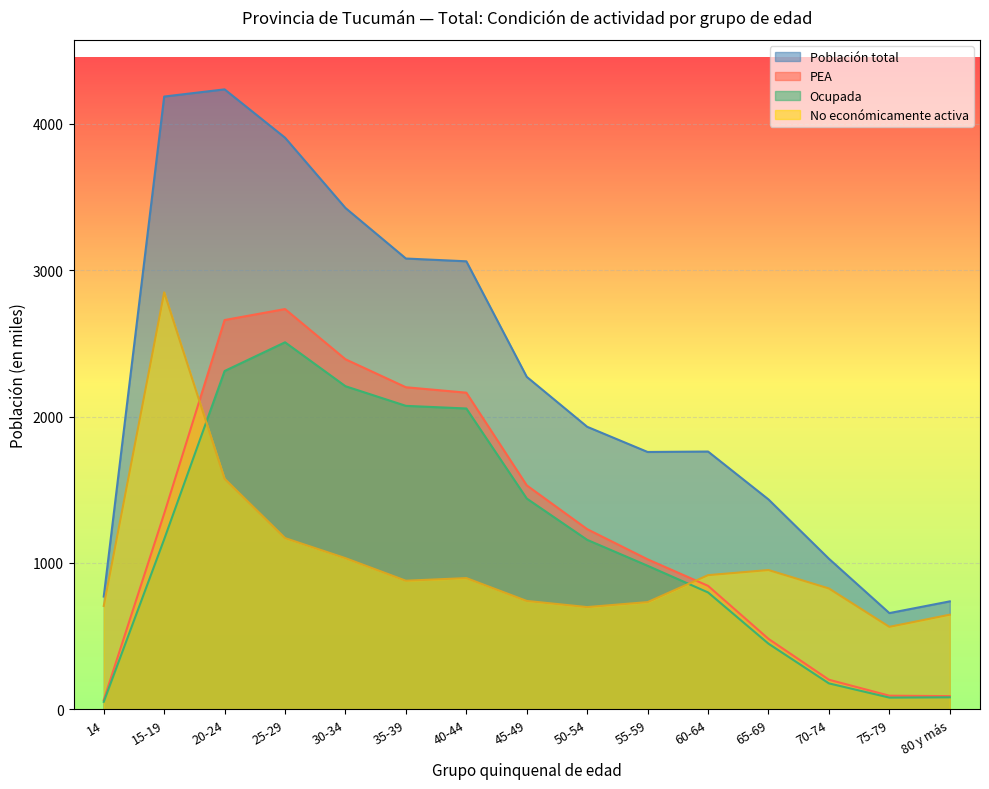

What are all the series names shown in the legend?

Población total, PEA, Ocupada, No económicamente activa